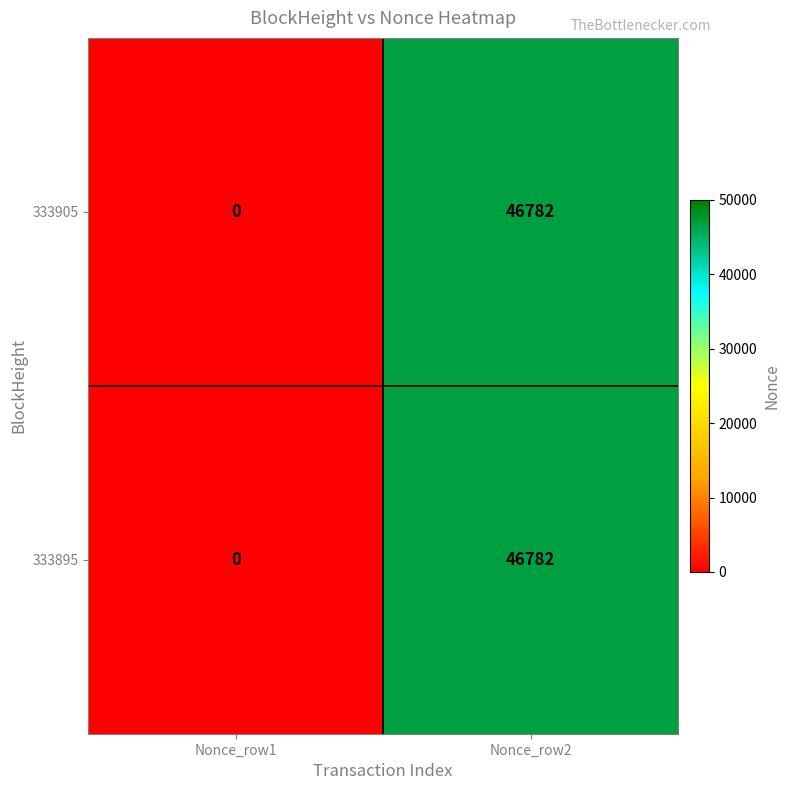

Reading left to right, what are all the values shown in this chart?

333905: Nonce_row1=0	Nonce_row2=46782
333895: Nonce_row1=0	Nonce_row2=46782